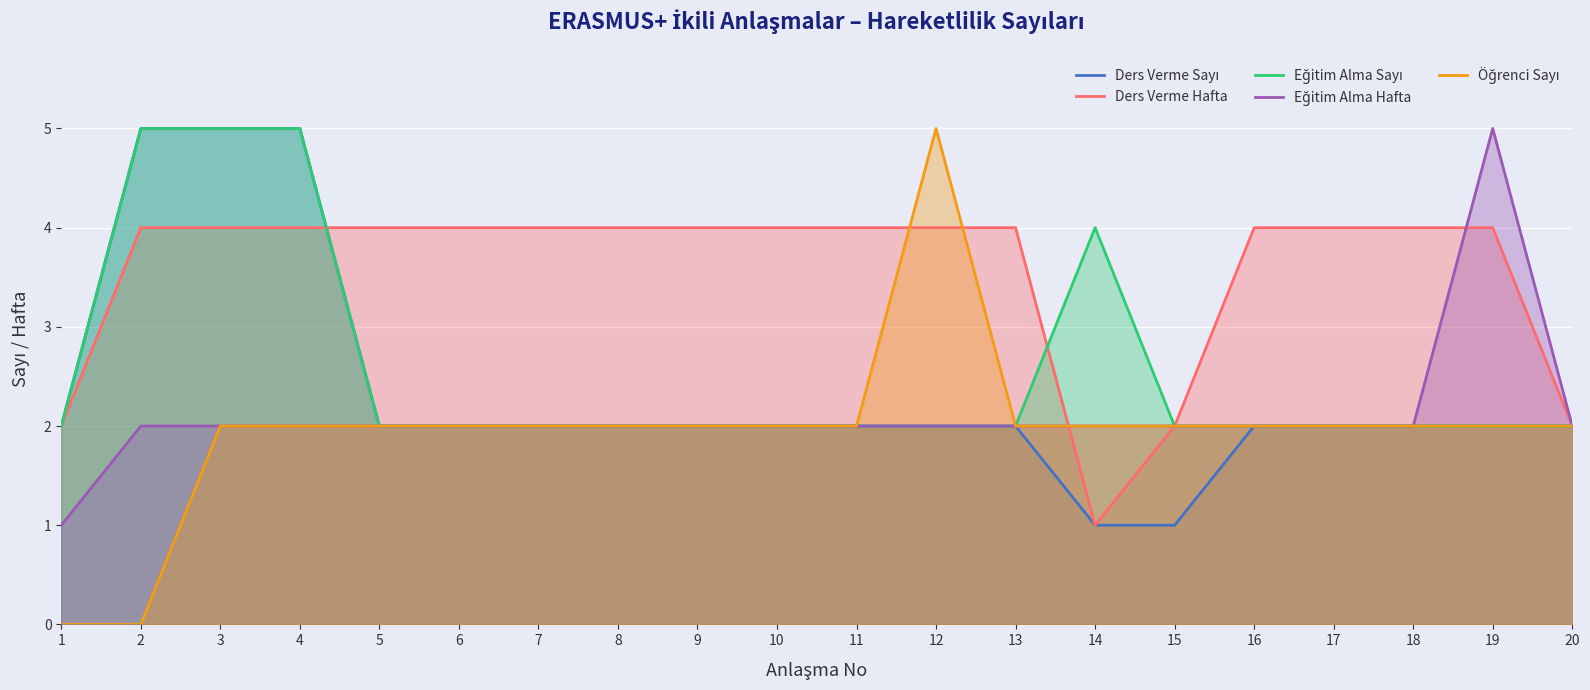

Count the Ders Verme Sayı values in the range 2 to 3.

15